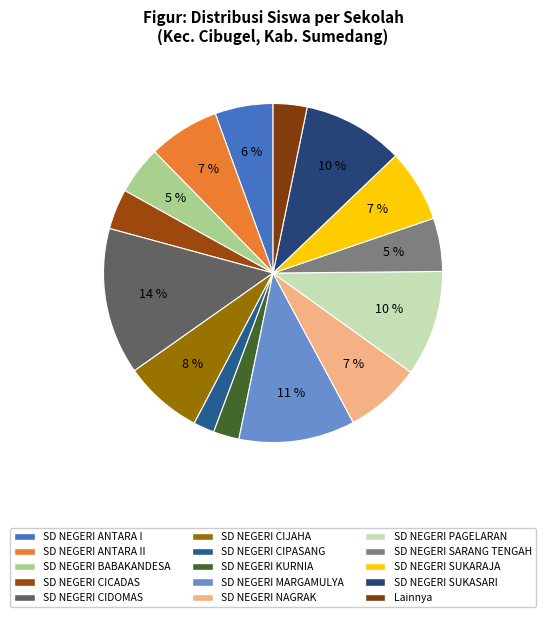

How many slices are in this pie chart?

15